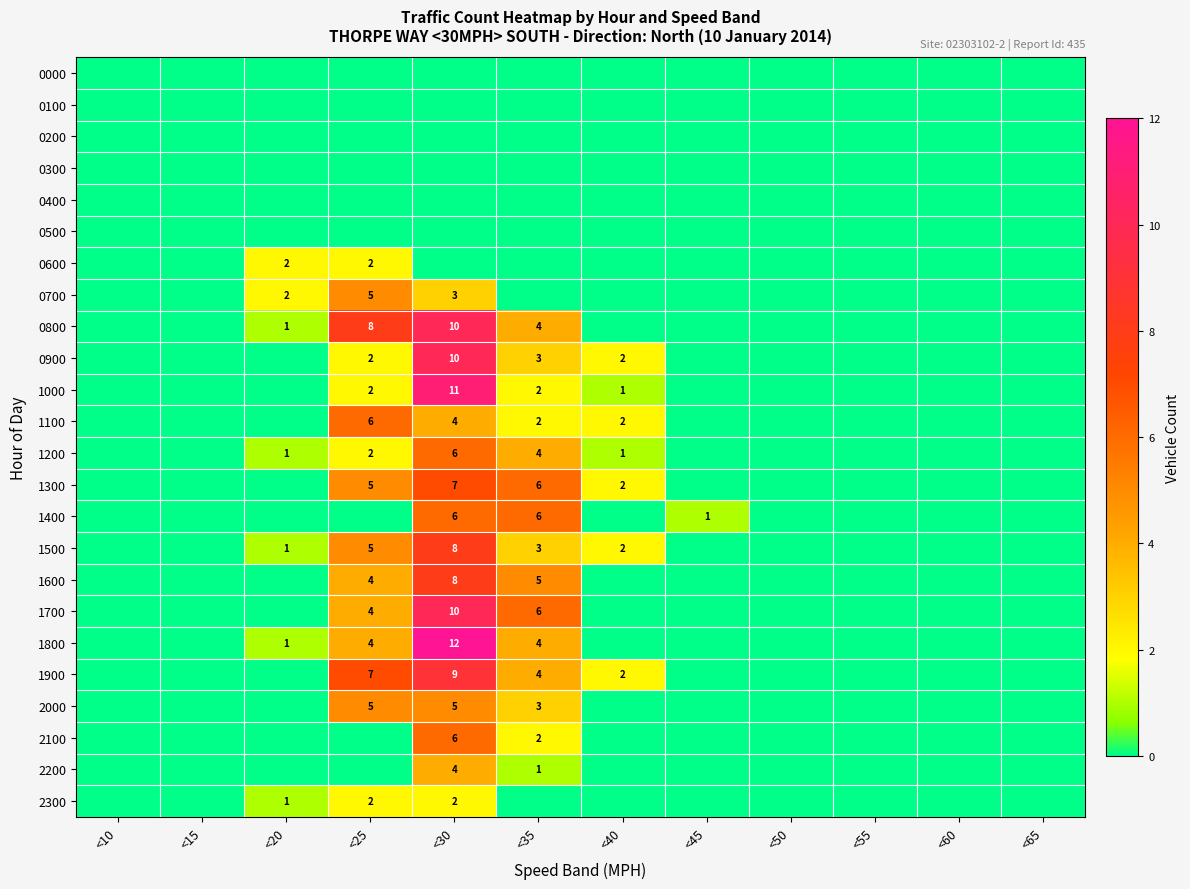

The value of 1800 at <20 is 1. True or false?

True